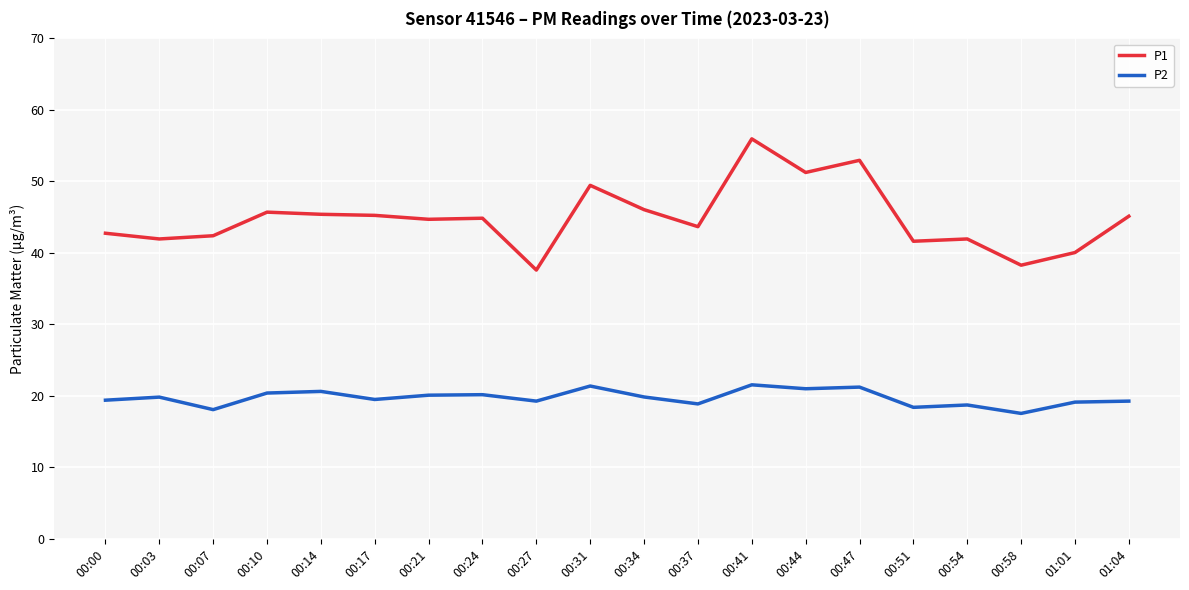

At which category is the sum across all series the highest?

00:41